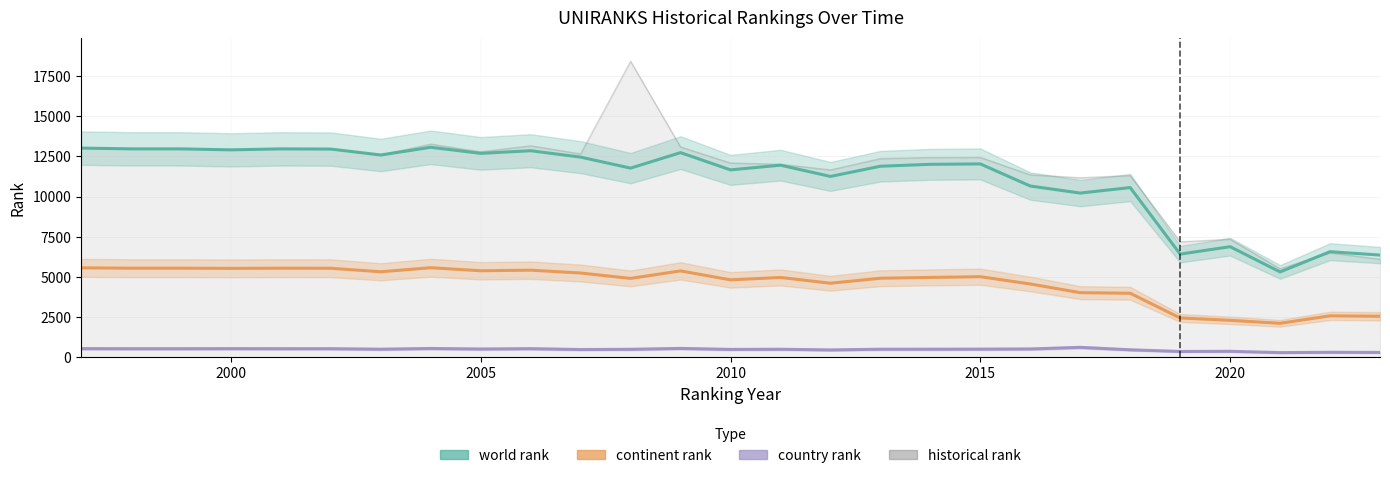

Which series has the largest total across all categories?

historical rank